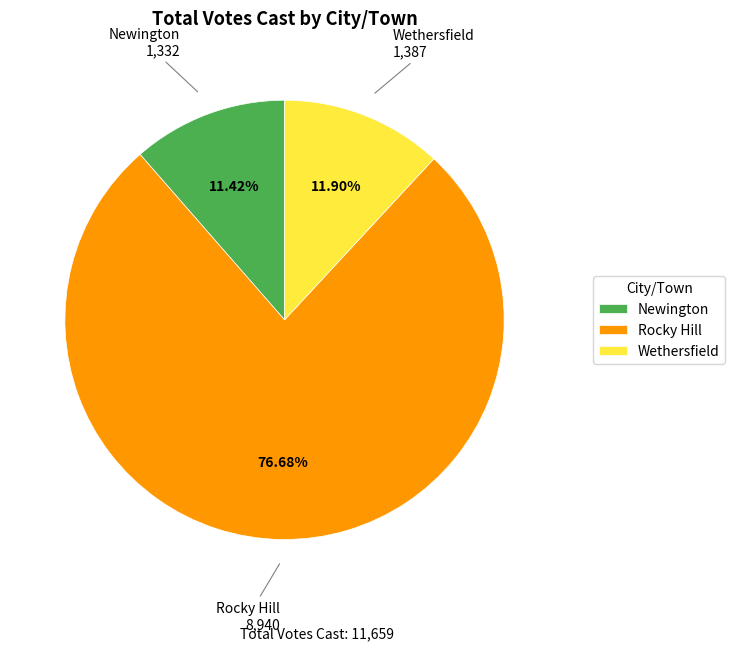

How many slices are in this pie chart?

3